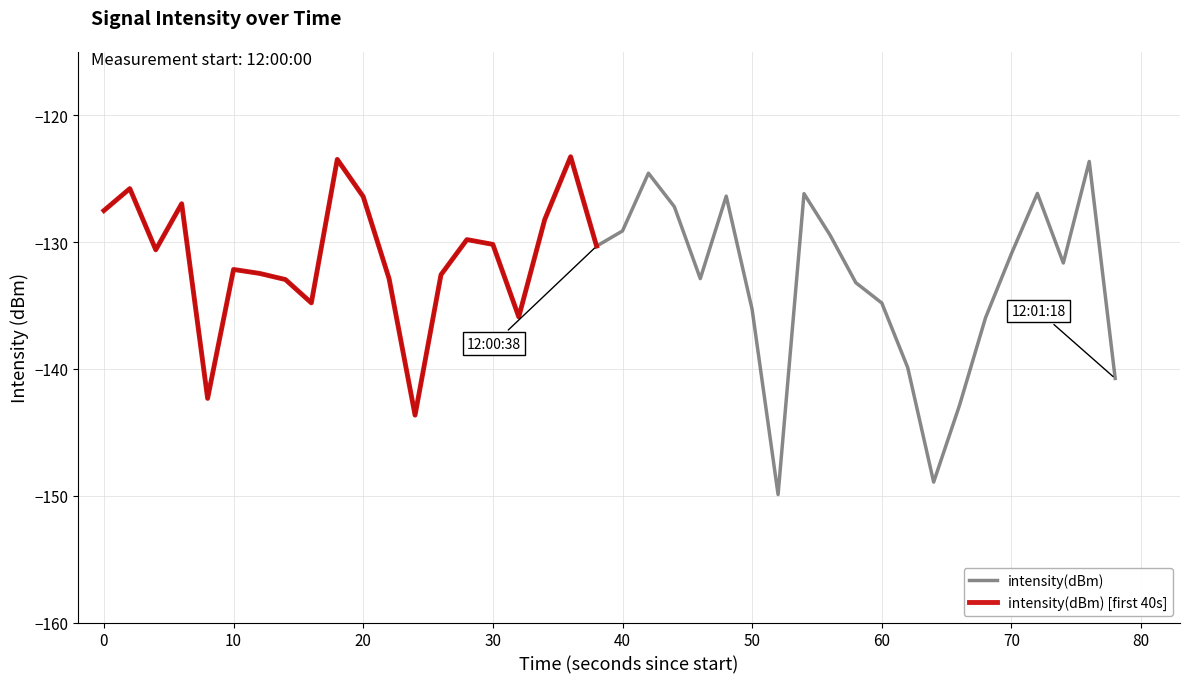

Is it true that intensity(dBm) equals -74.5 at 20?

False